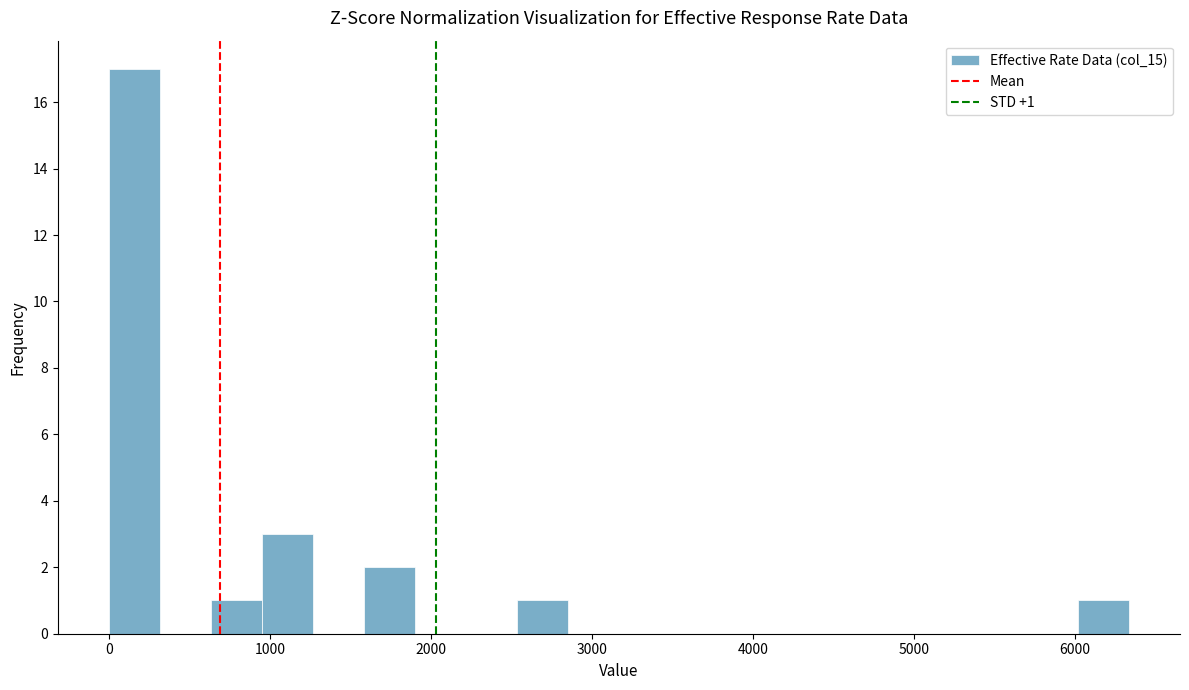

Read against the x-axis, roughly where is the centre of the tallest bar?

200